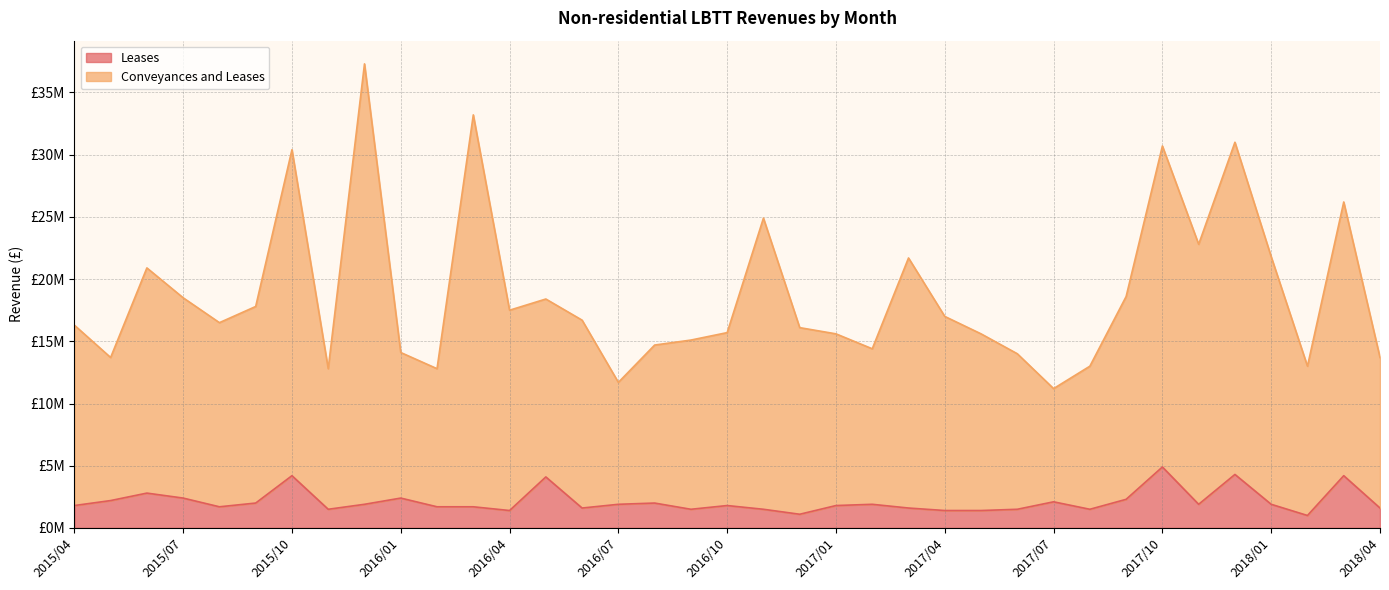

What is the difference between the second highest and minimum values in the Conveyances and Leases series?

22000000